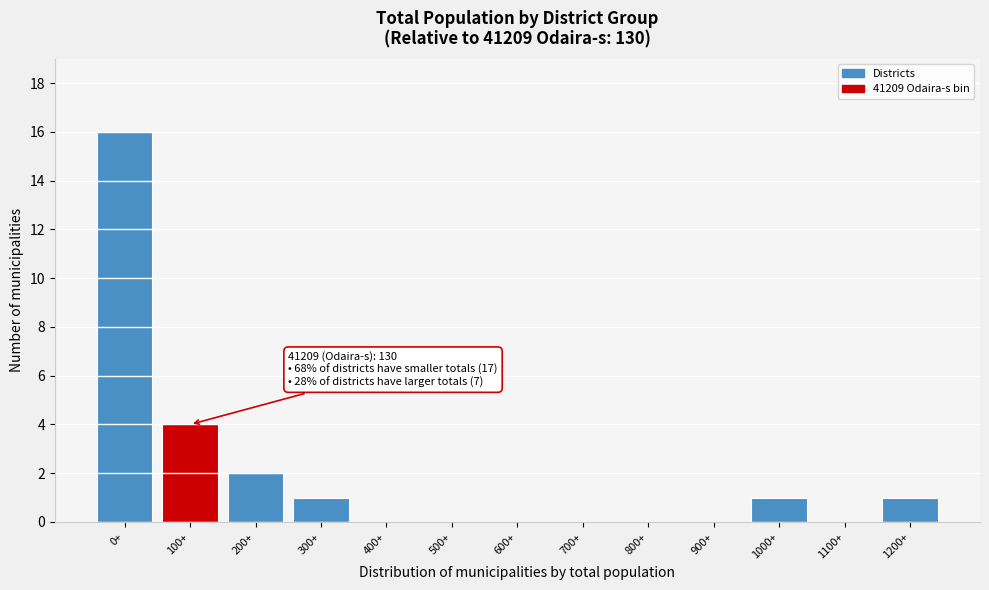

Reading left to right, list all the values displayed in this chart.

0+=16	100+=4	200+=2	300+=1	400+=0	500+=0	600+=0	700+=0	800+=0	900+=0	1000+=1	1100+=0	1200+=1